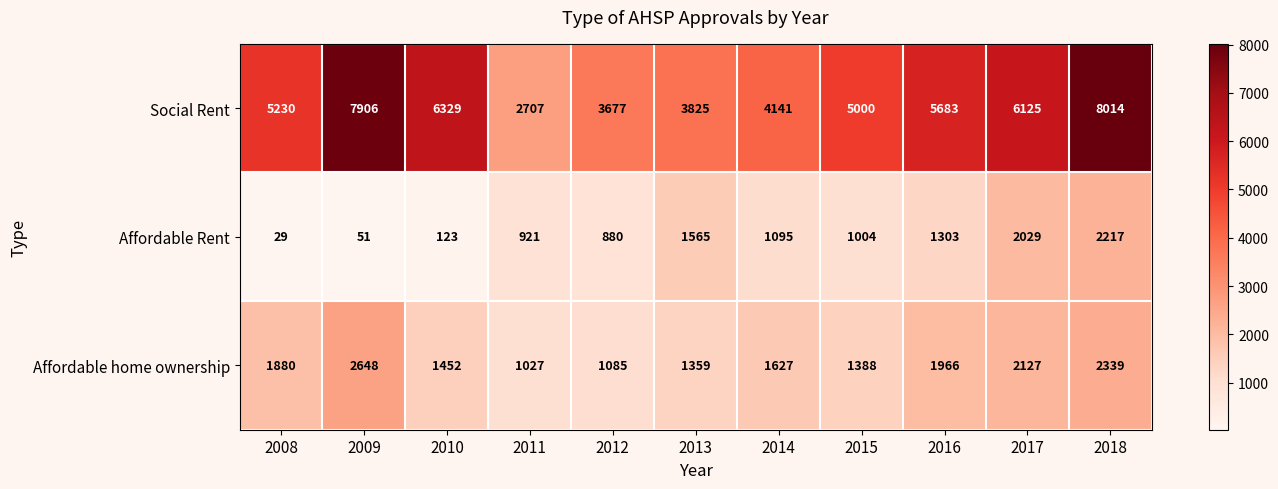

List the series in order of their peak value, lowest first.

Affordable Rent, Affordable home ownership, Social Rent